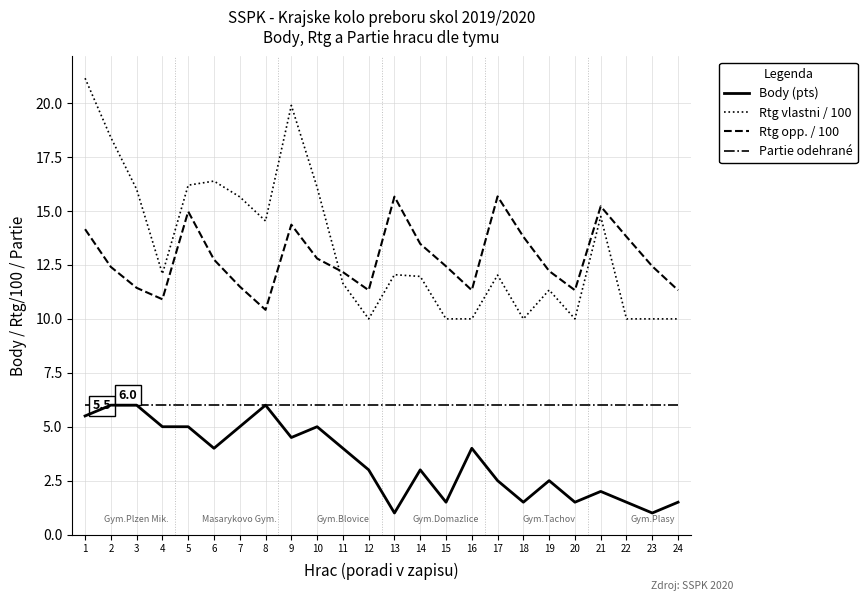

Between 2 and 17, which series saw the biggest shift?

Rtg vlastni / 100